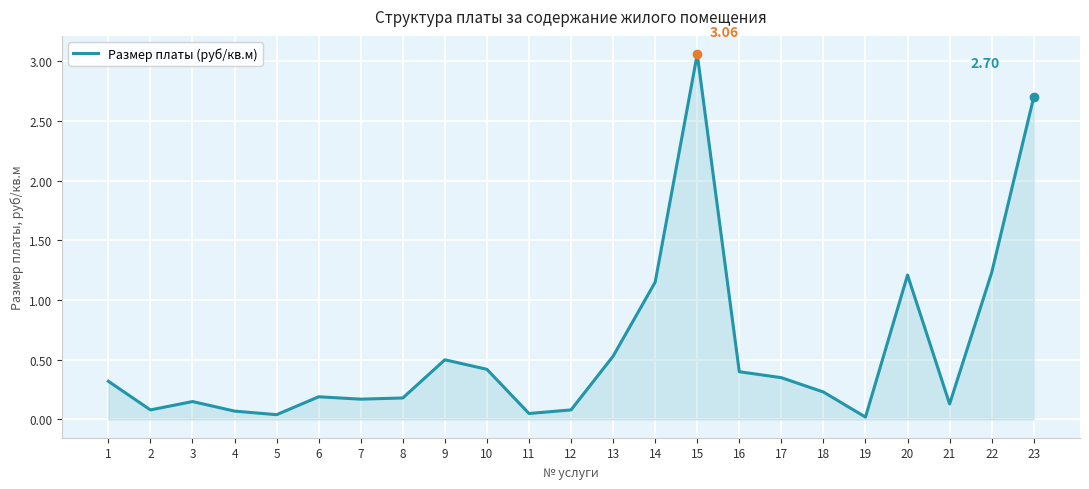

The value at 22 is 1.2. True or false?

True